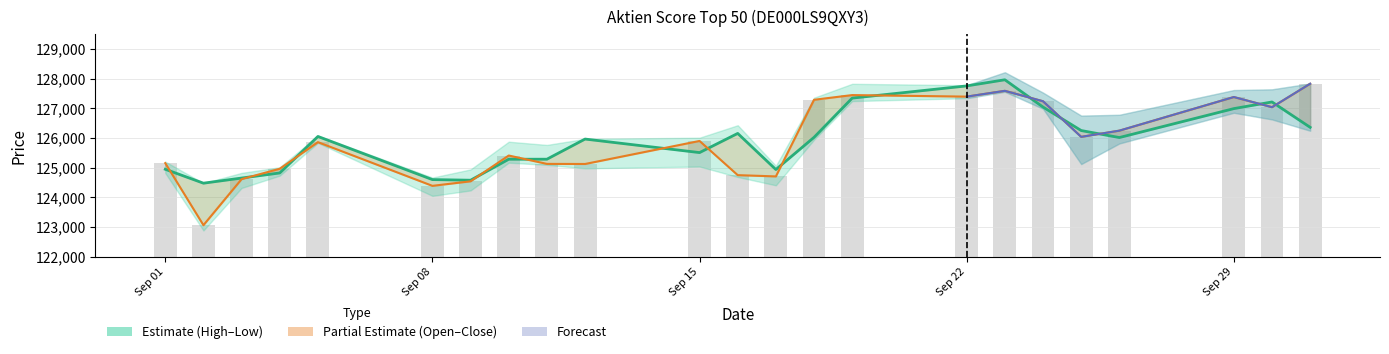

How many groups of bars are there?

23